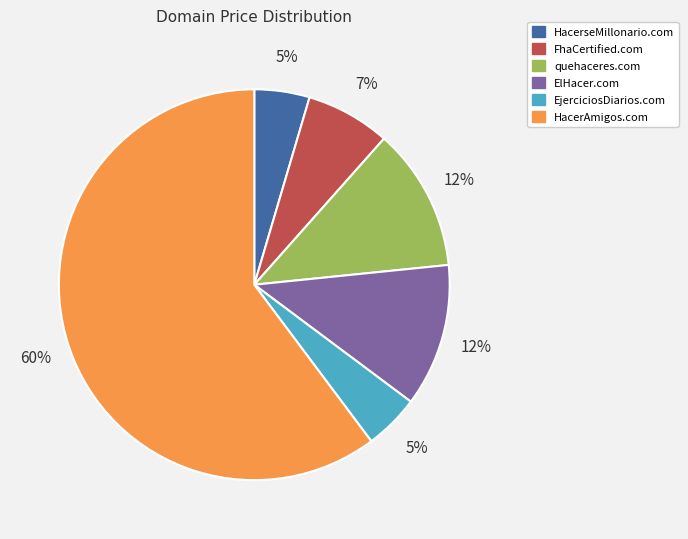

Does FhaCertified.com account for over 50% of the chart?

No